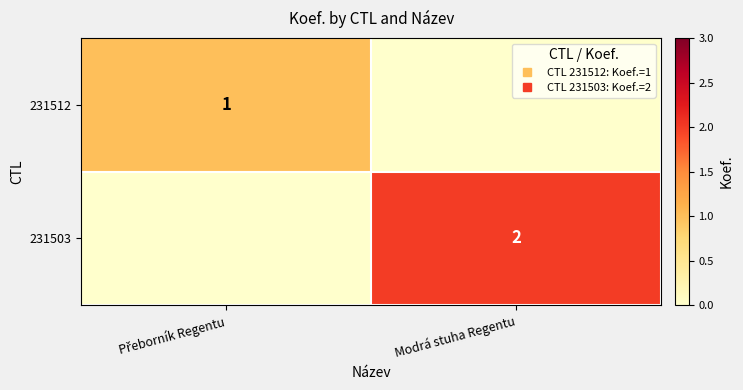

The value of 231512 at Přeborník Regentu is 1. True or false?

False